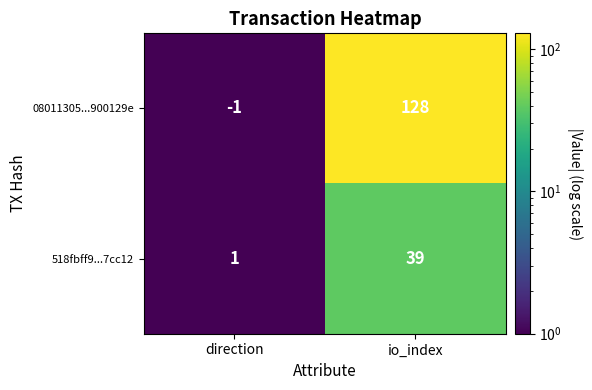

List the series in order of their overall mean, lowest first.

518fbff9...7cc12, 08011305...900129e